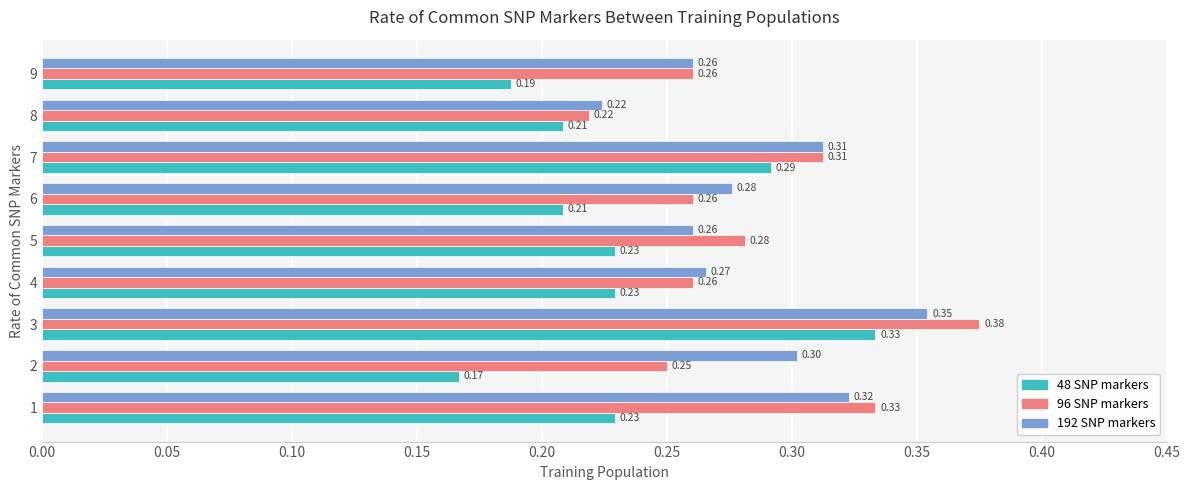

What is the average value of the 192 SNP markers series?

0.3